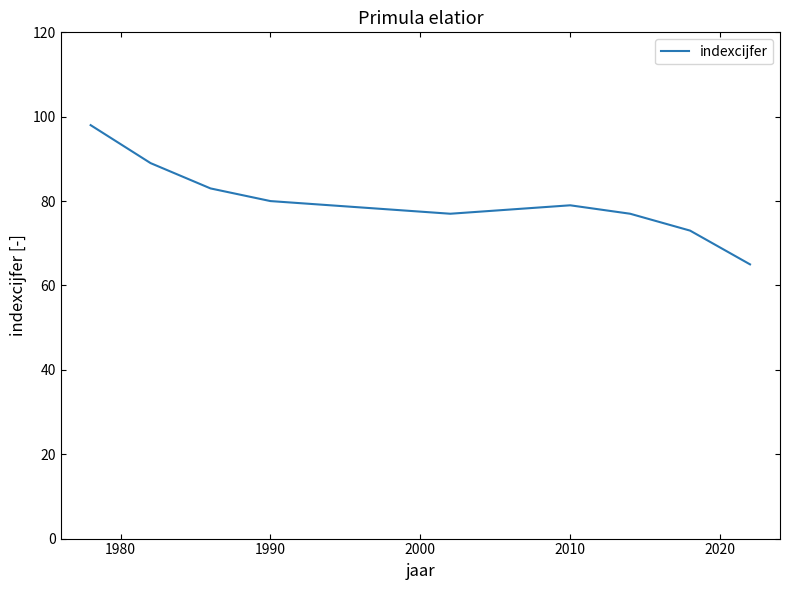

What is the difference between the maximum and minimum values?

33